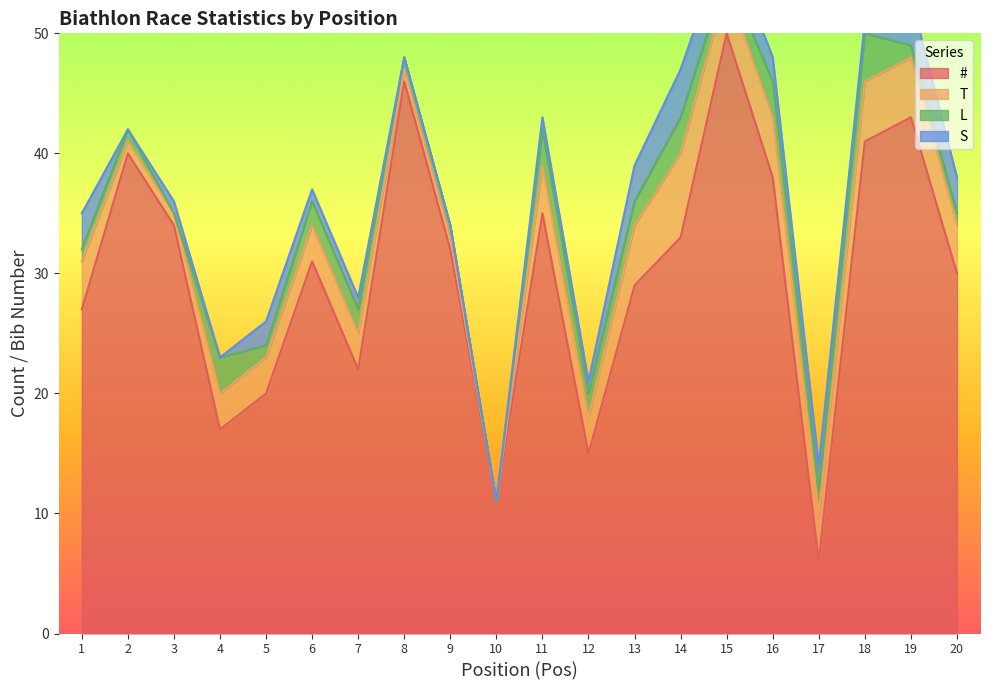

The S series shows 4 at 1. True or false?

False